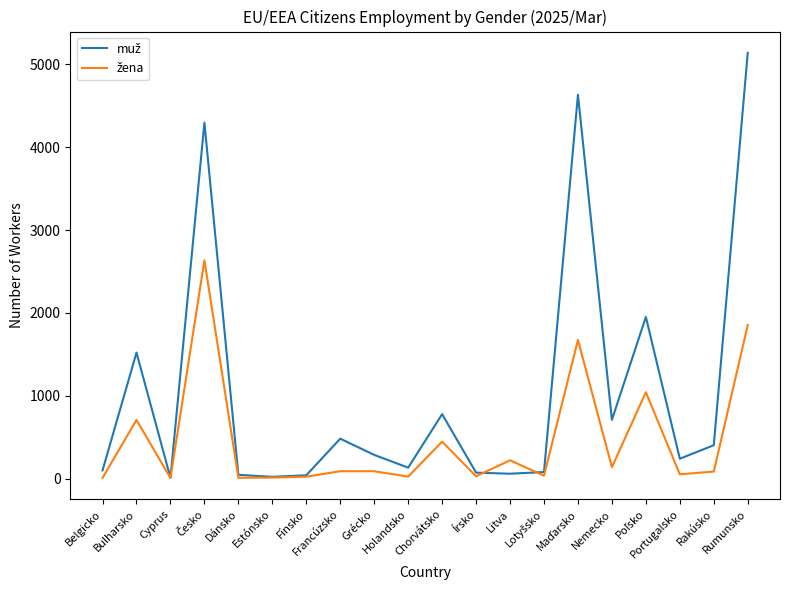

The muž series shows 58 at Litva. True or false?

True